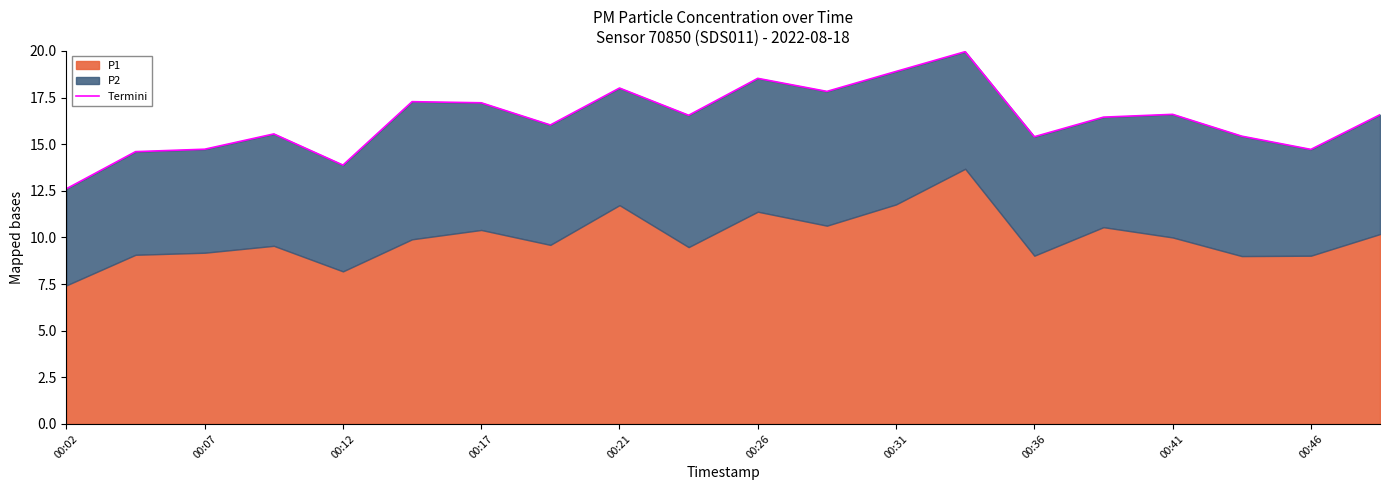

What is the sum of all values?

326.9